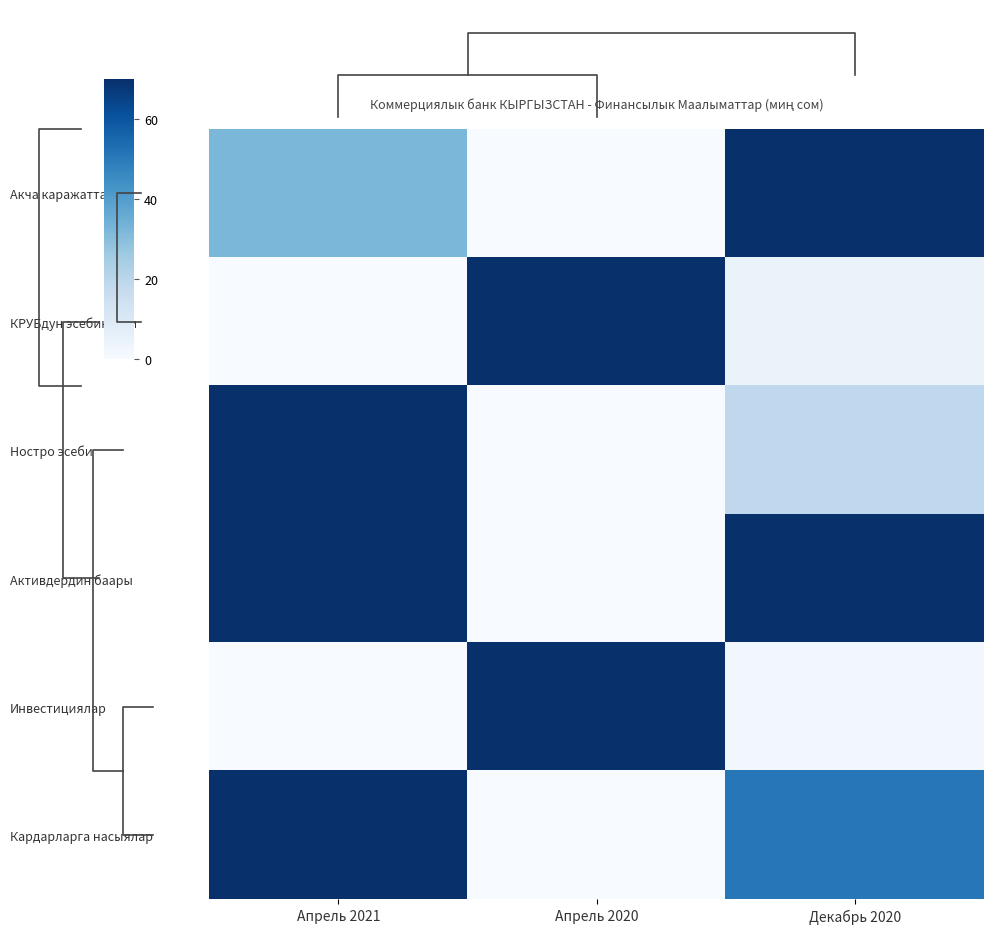

What is the spread (max minus min) of values at Апрель 2020?

70.0